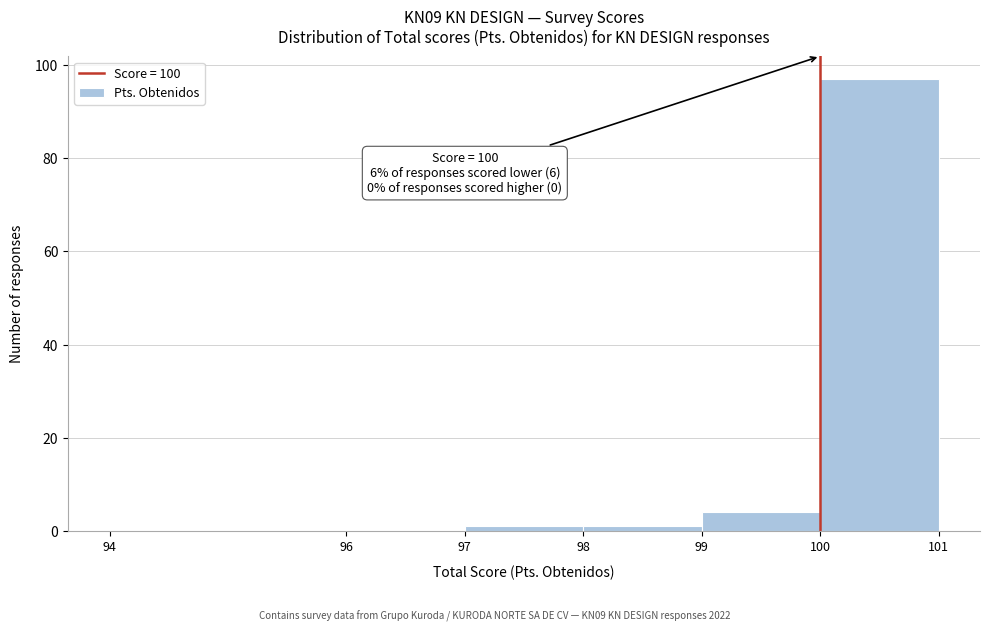

Over which range of the x-axis is the bar tallest?

100 to 101